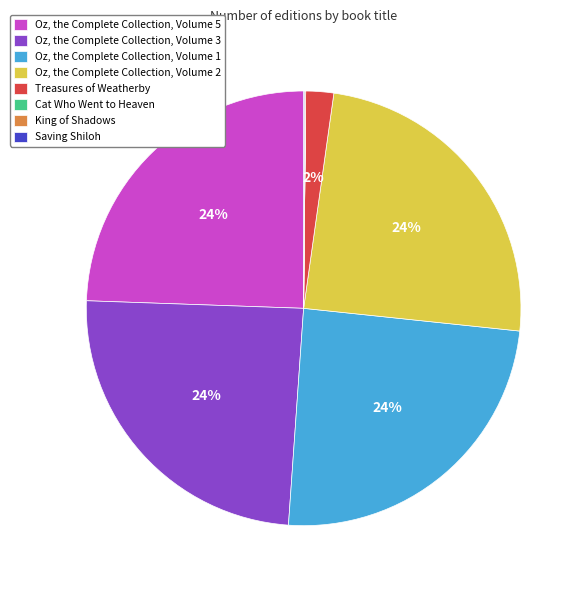

What percentage is the Oz, the Complete Collection, Volume 5 slice, to the nearest percent?

24%